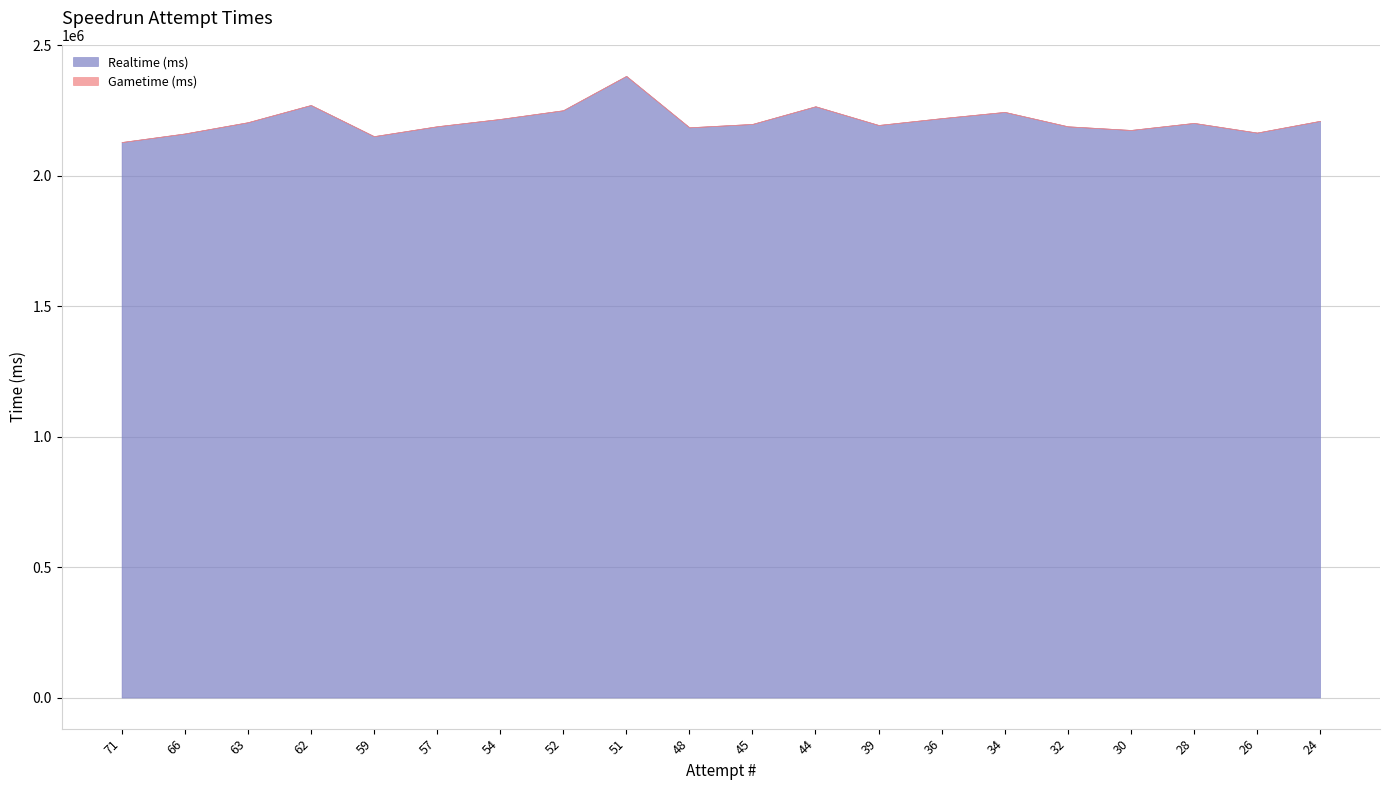

What are all the series names shown in the legend?

Realtime (ms), Gametime (ms)